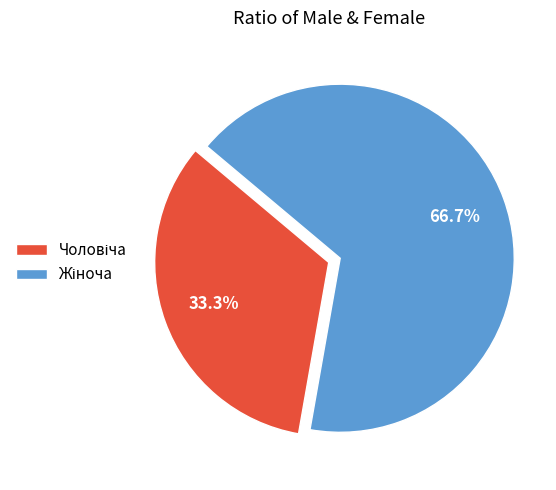

Does any single category account for the majority?

Yes